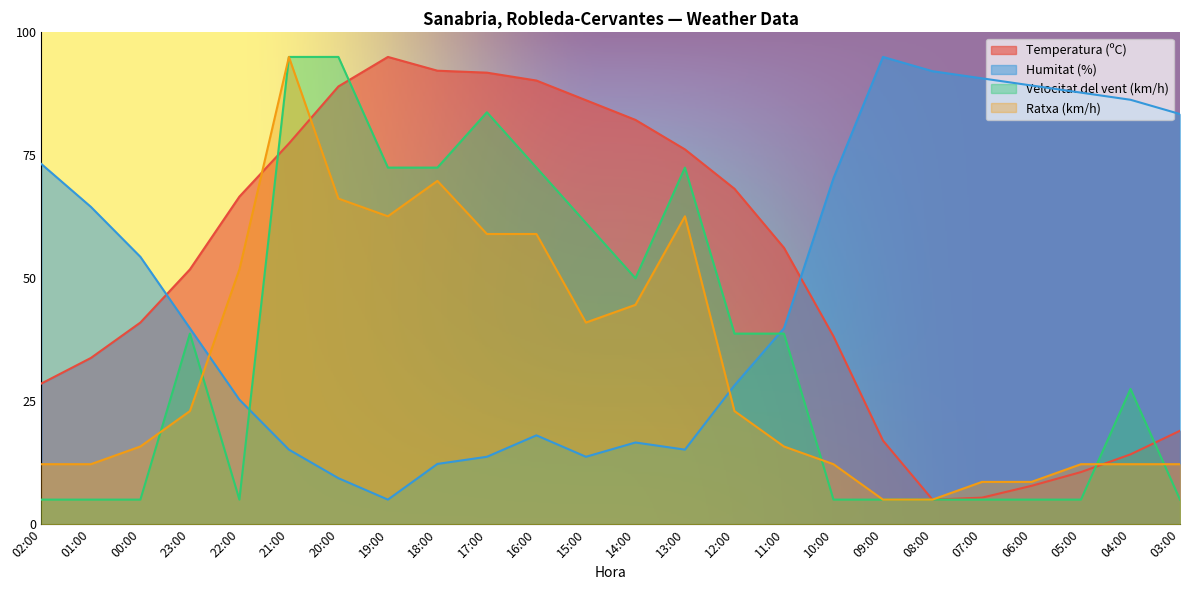

What are all the series names shown in the legend?

Temperatura (ºC), Humitat (%), Velocitat del vent (km/h), Ratxa (km/h)